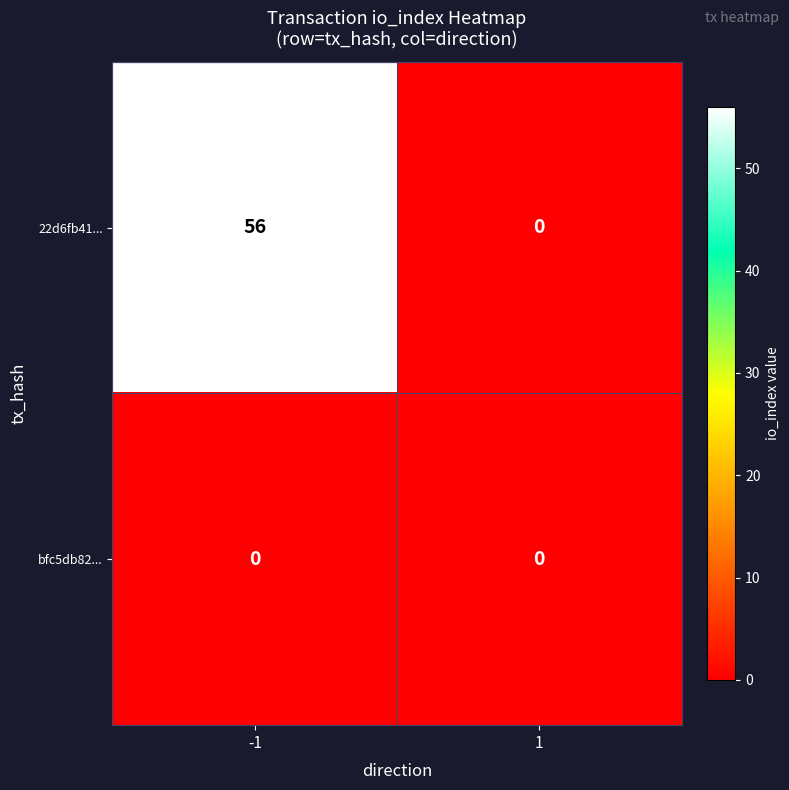

Reading left to right, what are all the values shown in this chart?

22d6fb41...: -1=56	1=0
bfc5db82...: -1=0	1=0